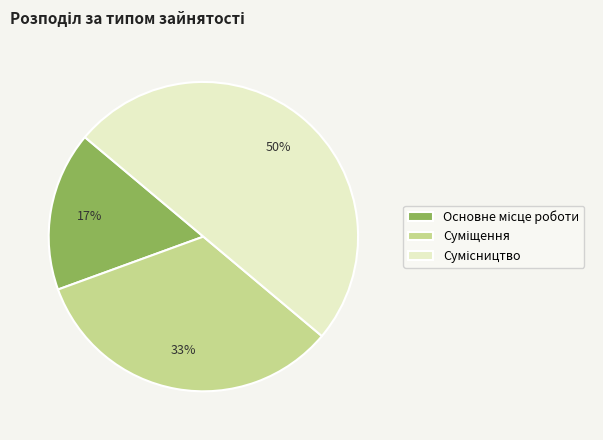

To the nearest percent, what is the average slice percentage?

33%